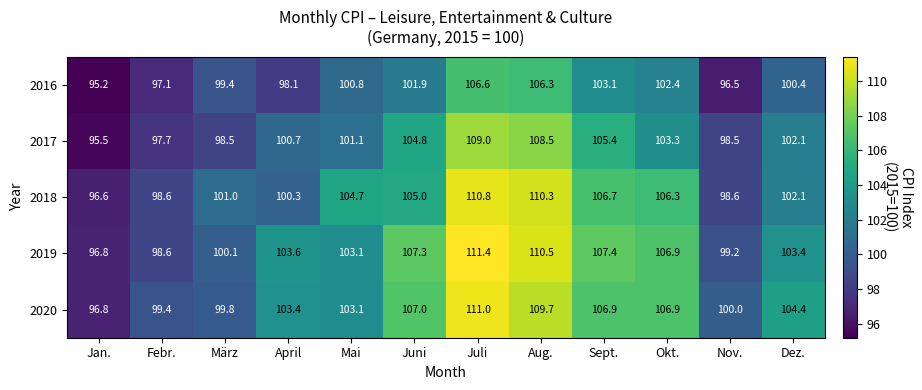

At how many categories does at least one series exceed 111?

1